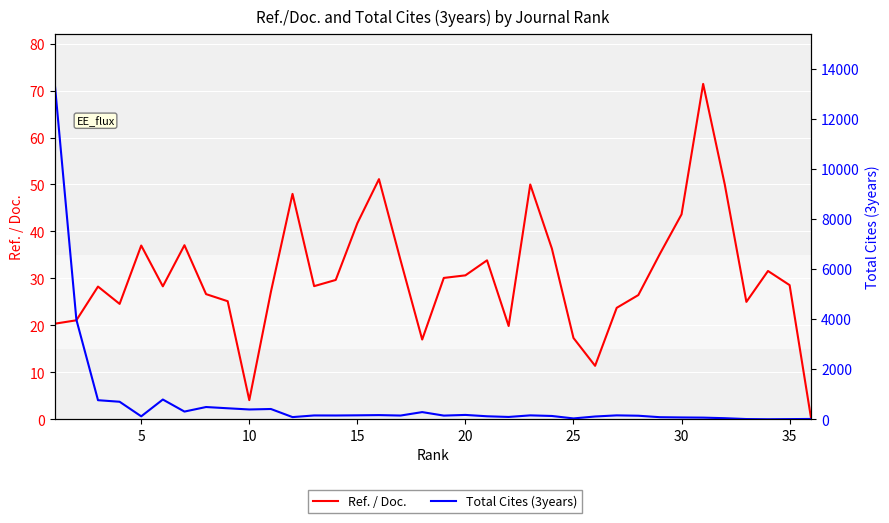

Does the chart display data point markers on the line(s)?

No